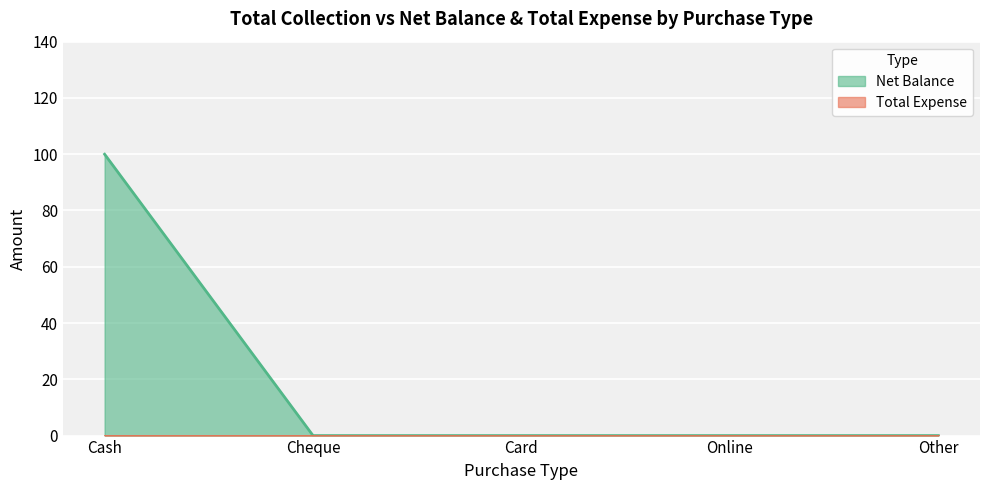

Rank the categories by value from lowest to highest.

Cheque, Card, Online, Other, Cash